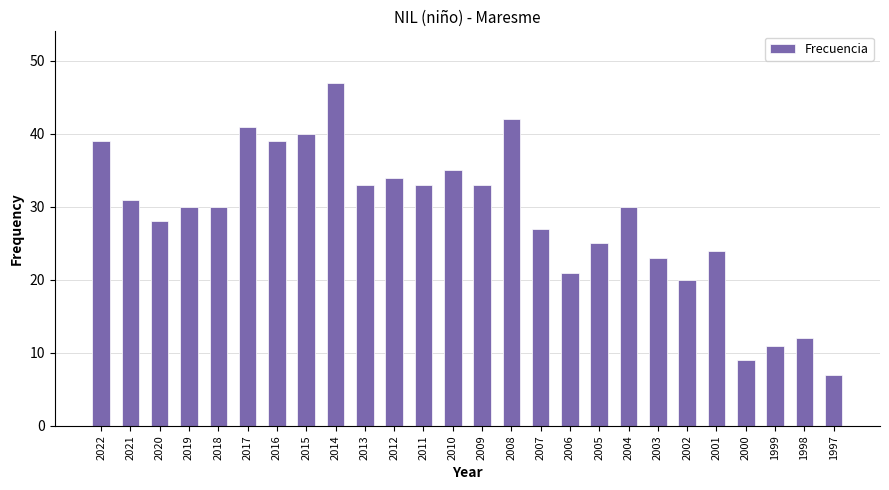

How many data points does each series have?

26